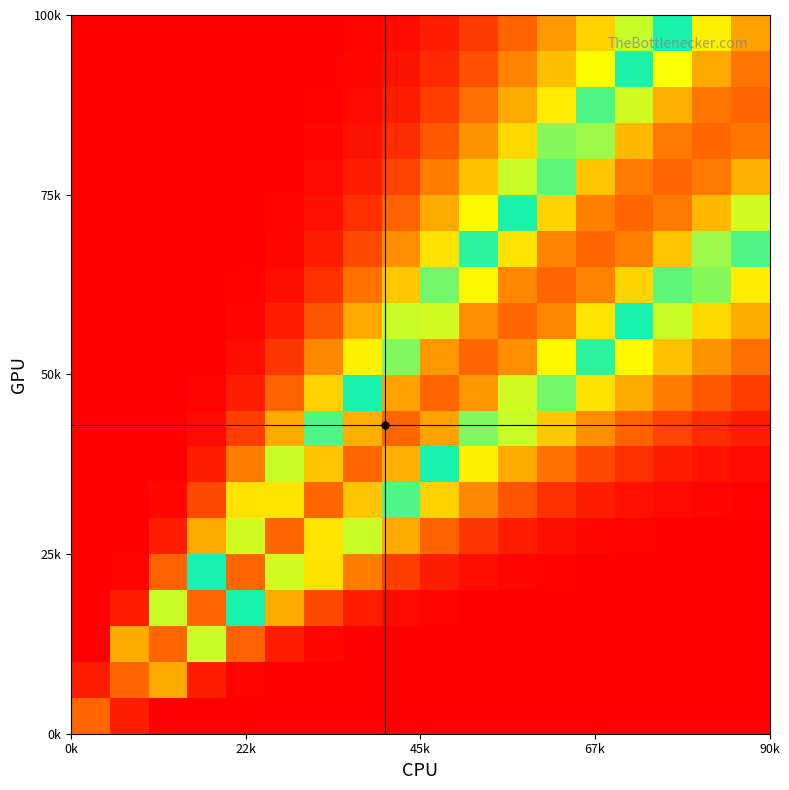

Count the number of categories in the chart.

18